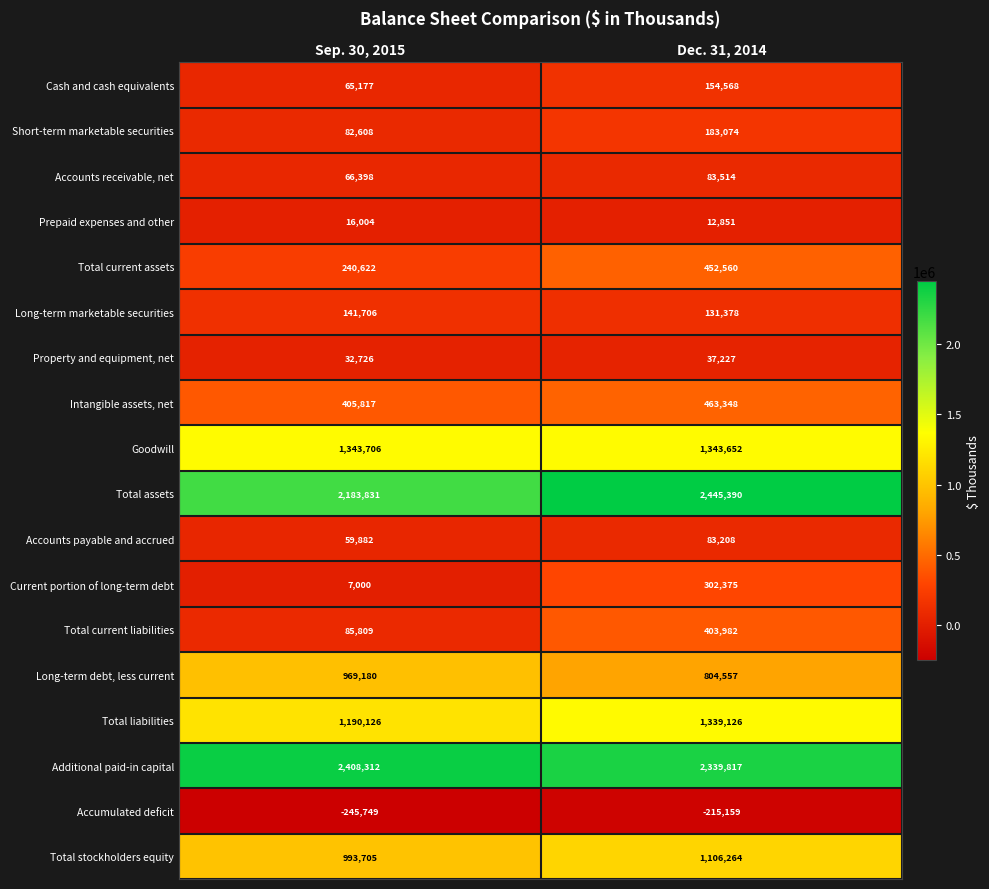

Read the Property and equipment, net value at Sep. 30, 2015, to the nearest 50.

32750